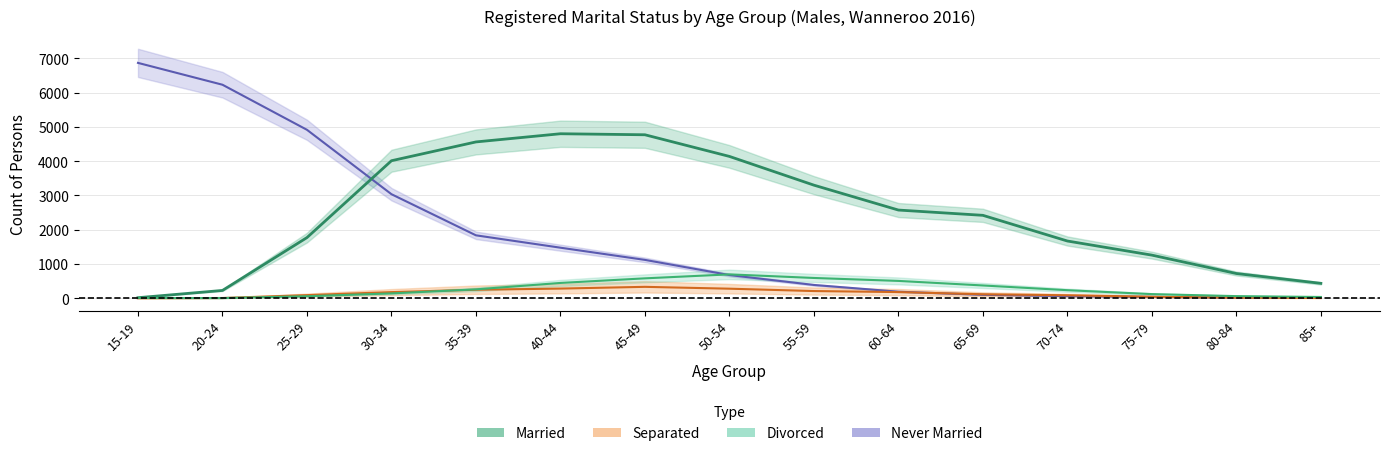

Where does the Married series first go above 2420?

30-34